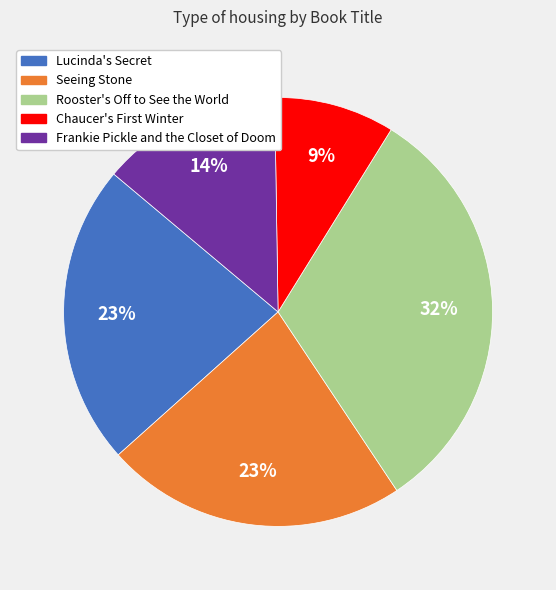

Does any single category account for the majority?

No